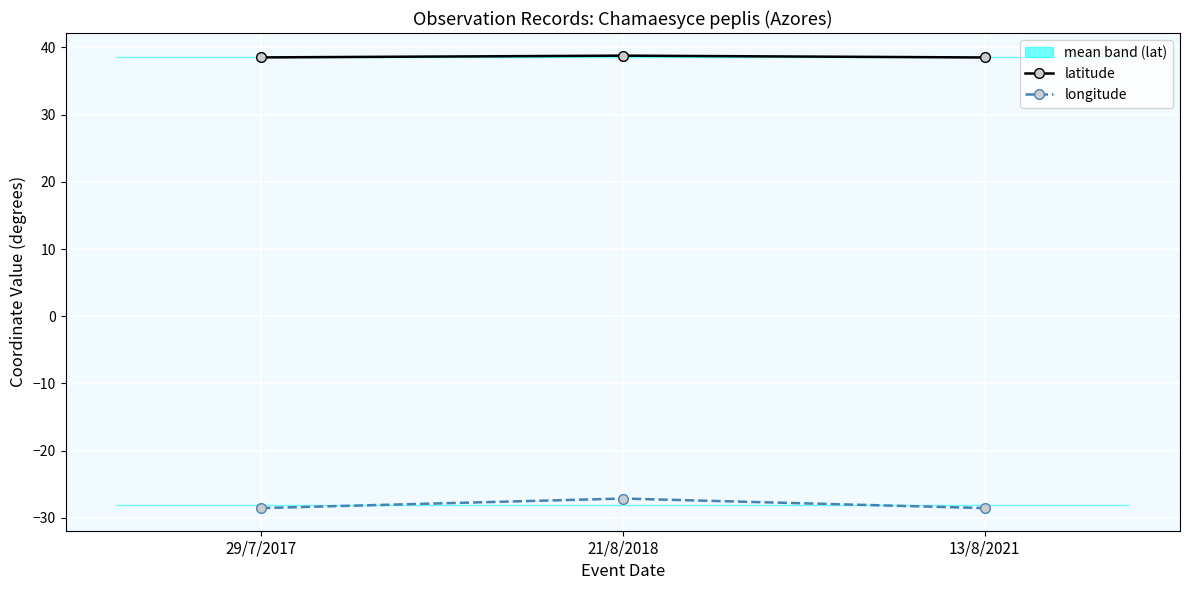

At which label does longitude reach its minimum?

29/7/2017